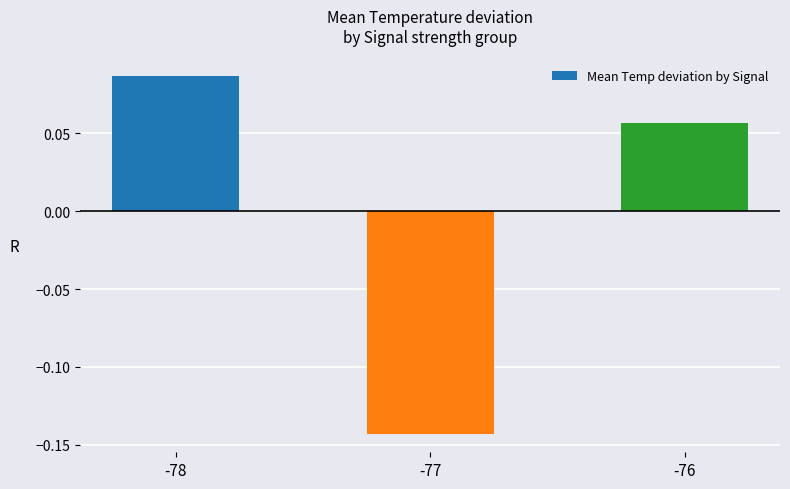

Does the chart contain any negative values?

Yes